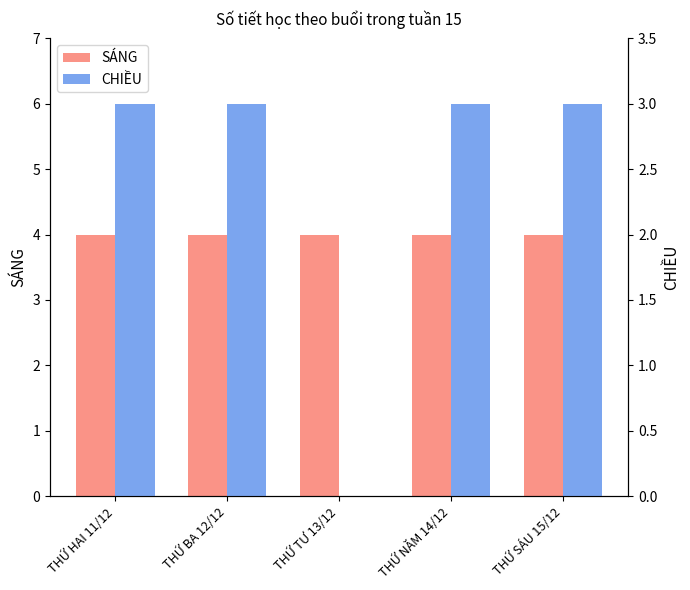

How many data points does each series have?

5